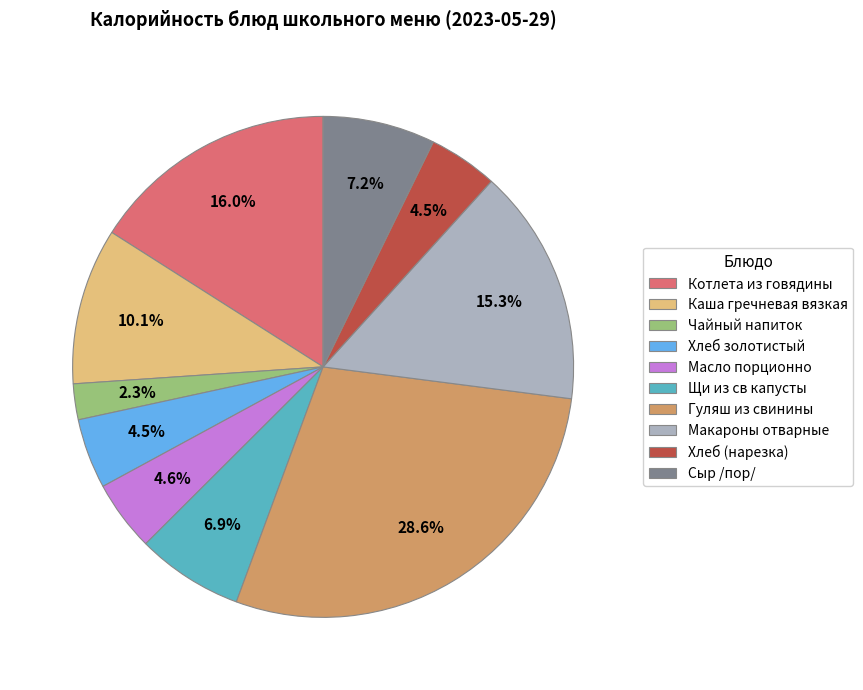

Which slice is the largest?

Гуляш из свинины